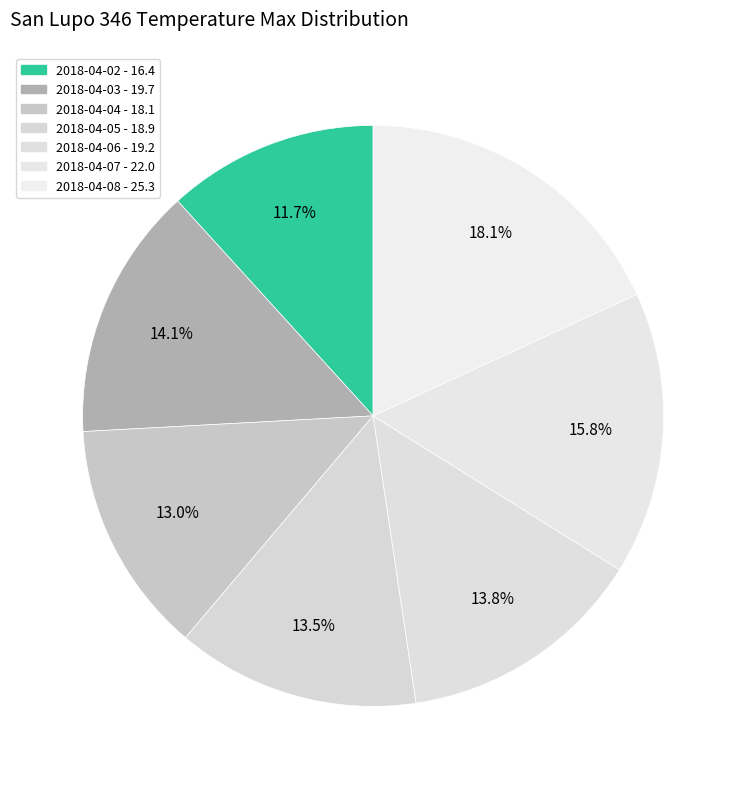

What is the ratio of the value at 2018-04-04 to the value at 2018-04-05?

1.0